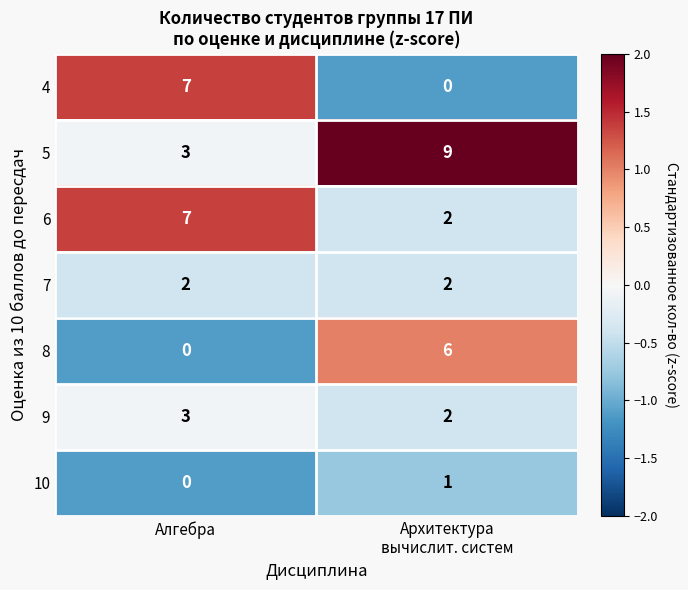

Reading left to right, extract all data points from this chart.

4: 7	0
5: 3	9
6: 7	2
7: 2	2
8: 0	6
9: 3	2
10: 0	1